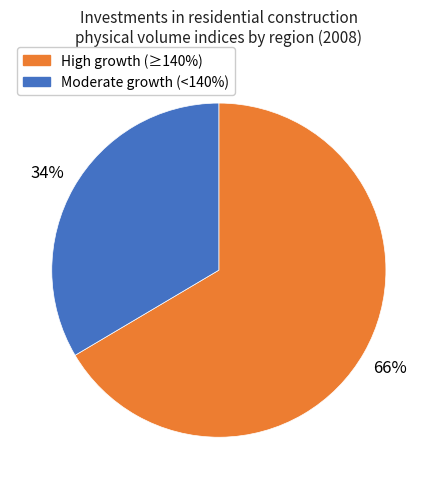

To the nearest percent, what is the average slice percentage?

50%